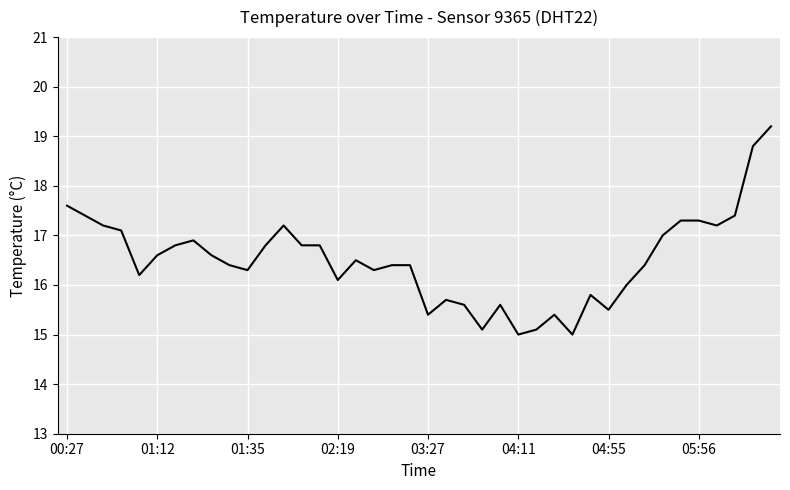

What is the difference between the maximum and minimum values?

4.2